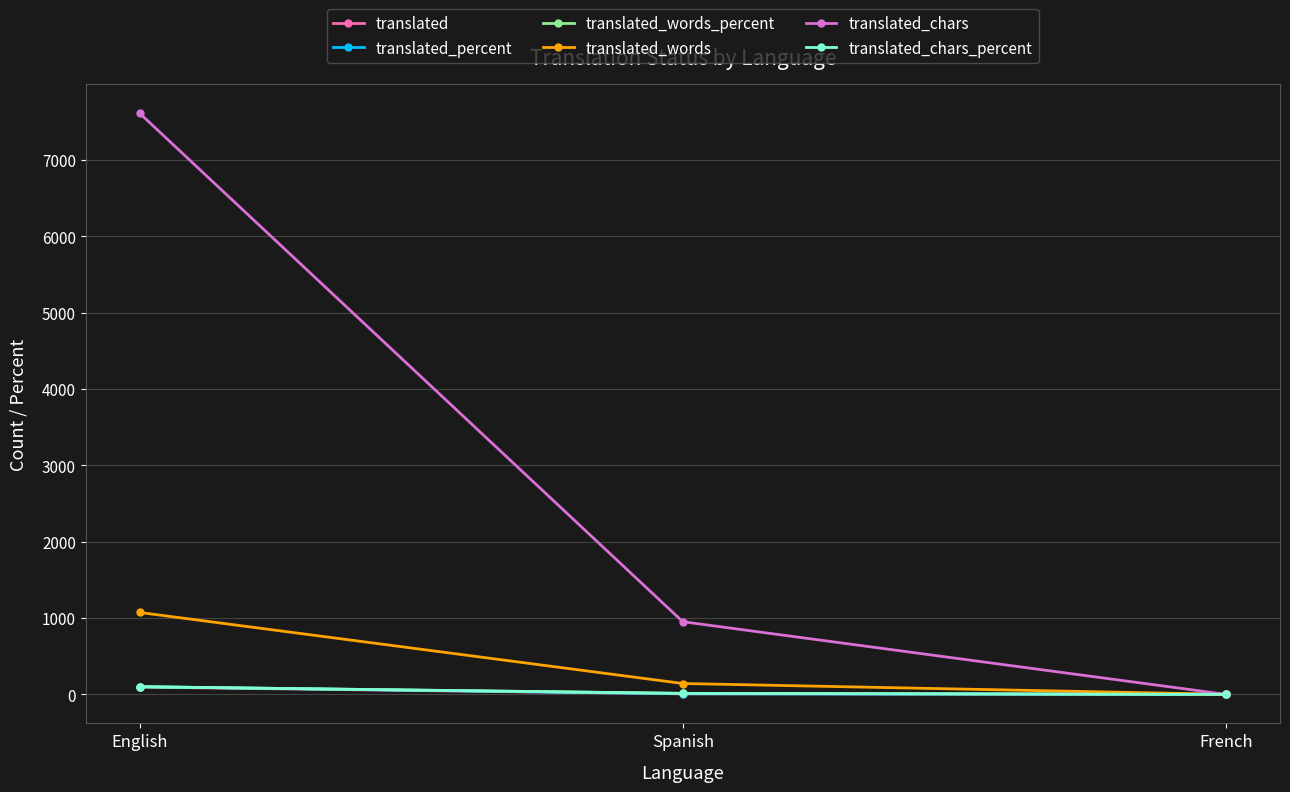

Between Spanish and French, which series saw the biggest shift?

translated_chars